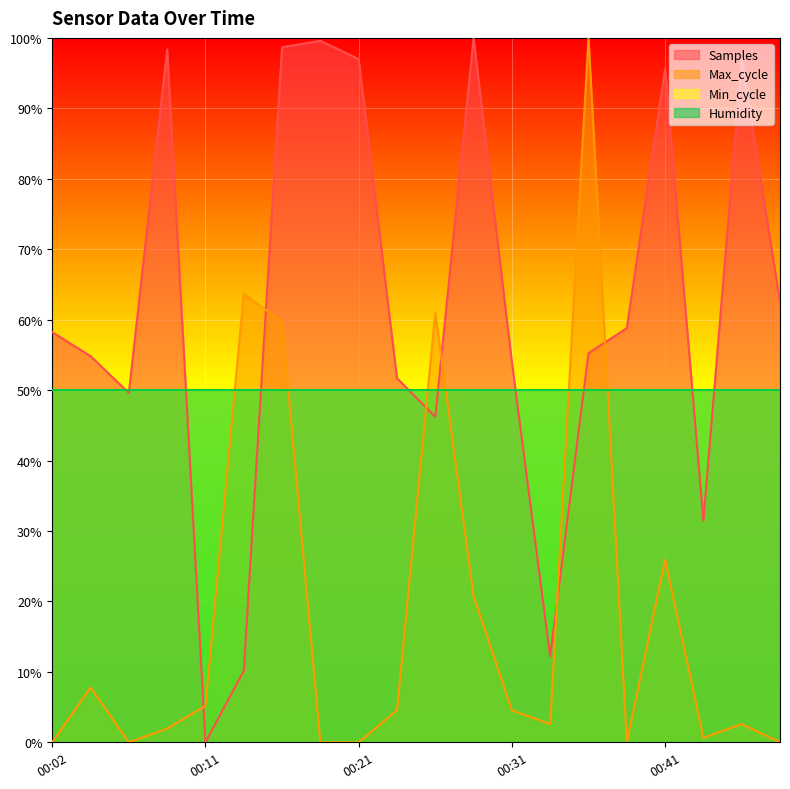

Which label corresponds to the smallest value in the chart?

00:11